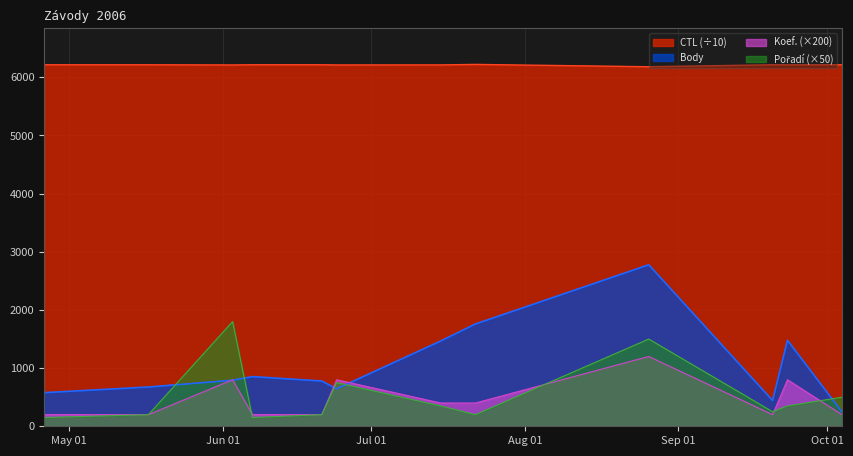

List the series in order of their peak value, lowest first.

Koef., Pořadí, Body, CTL